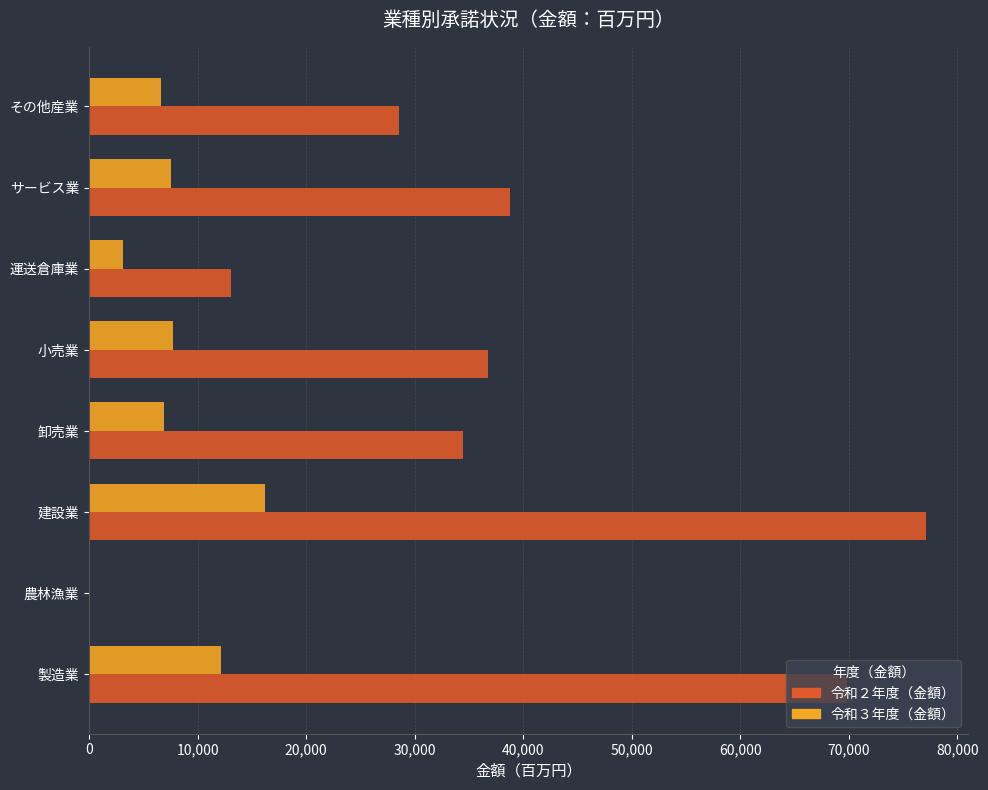

Which series changed the most between 製造業 and 建設業?

令和２年度（金額）